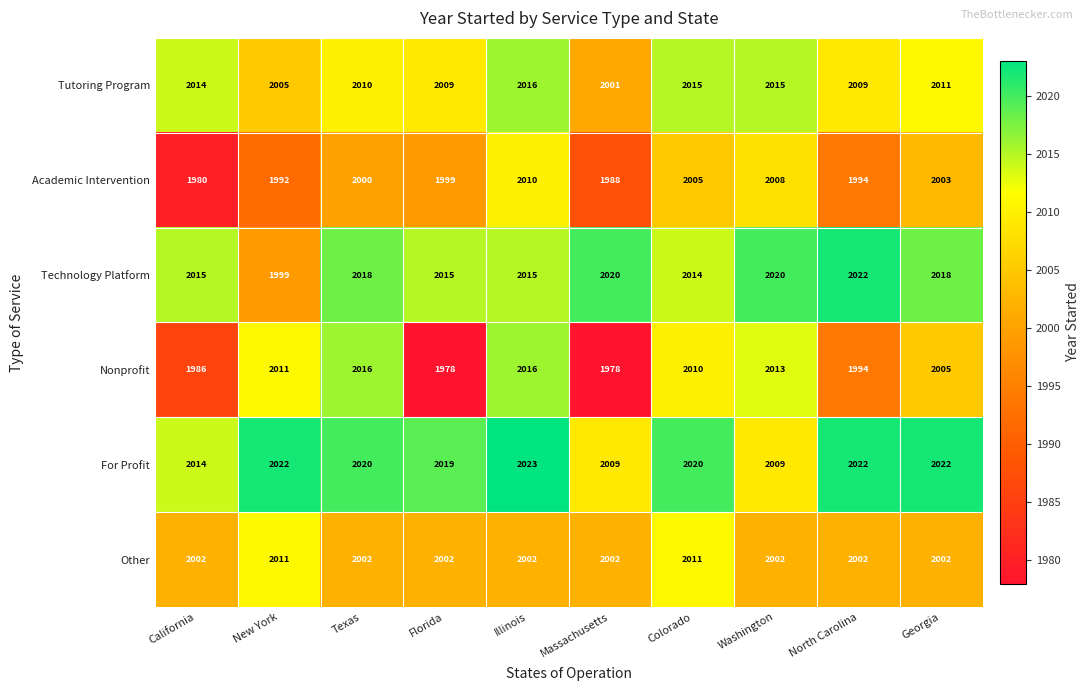

True or false: Other has a value of 2011 at Colorado.

True